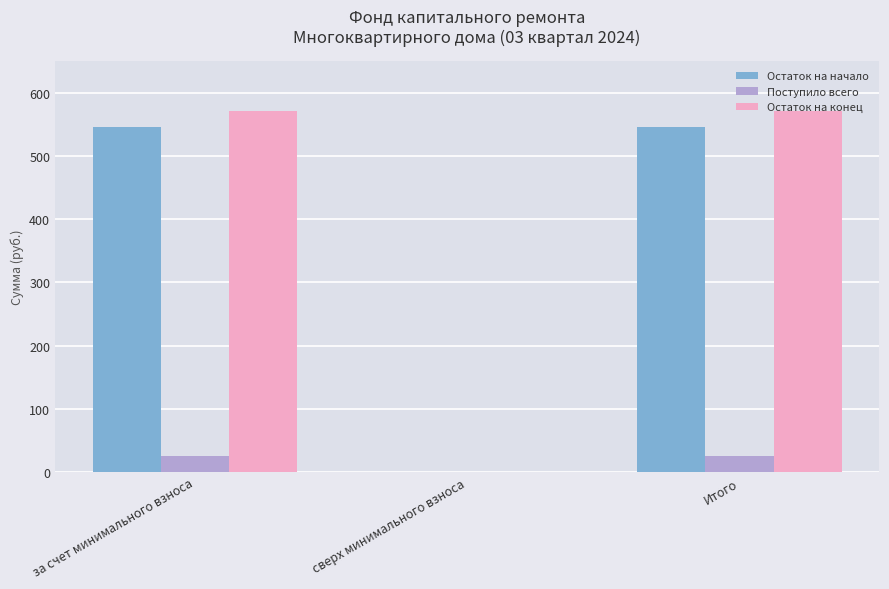

How many positive values does the Поступило всего series have?

2